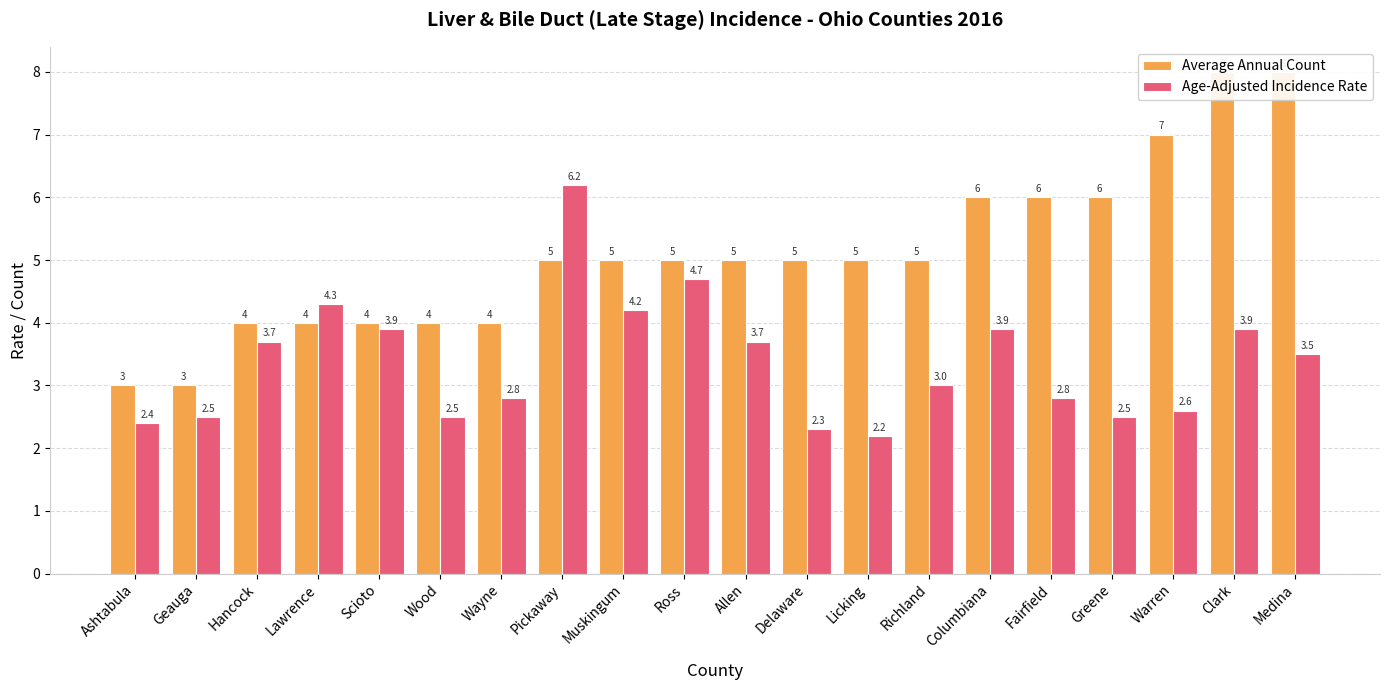

How many values in the Average Annual Count series exceed 5?

6